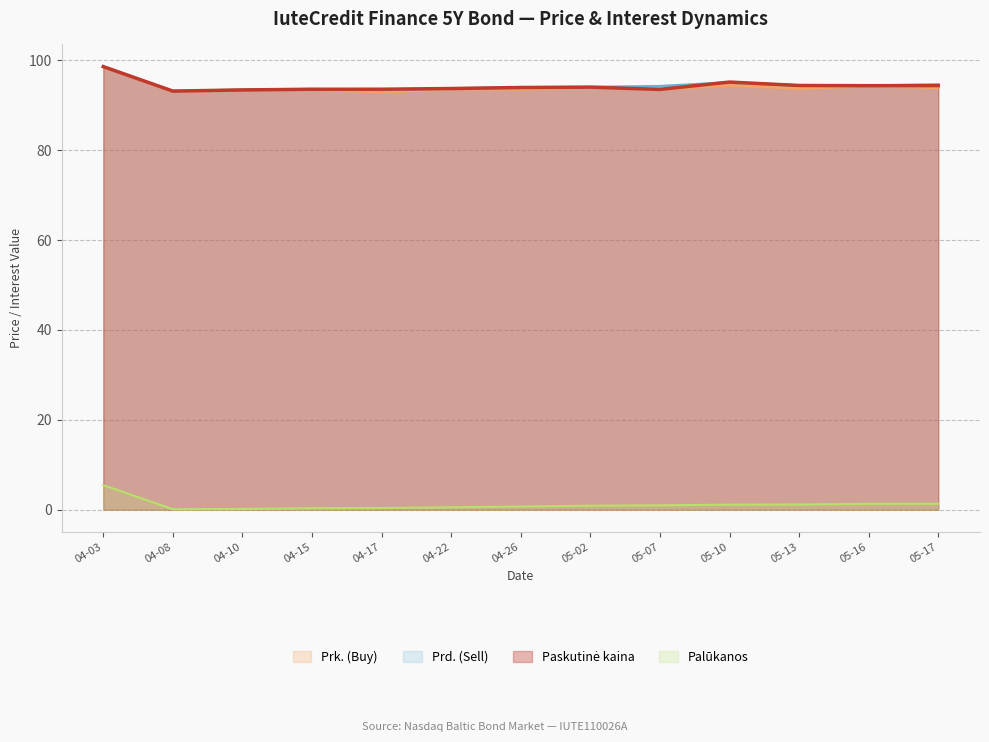

Is the value of Palūkanos at 05-10 greater than the value of Prd. (Sell) at 05-07?

No